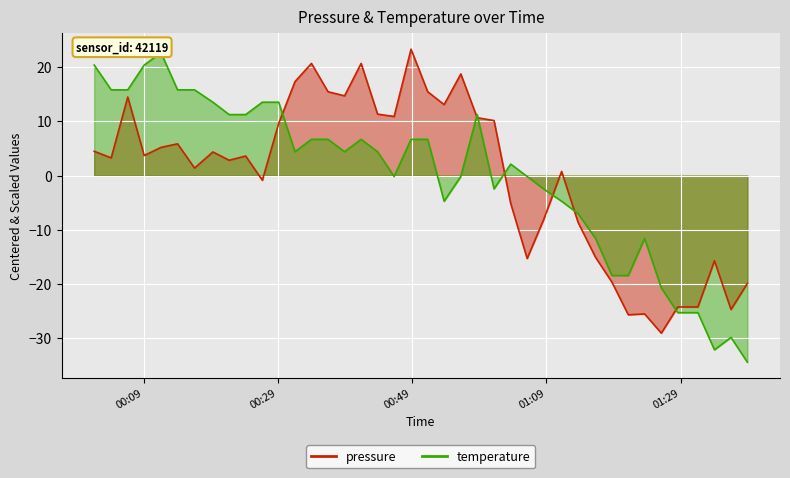

Rank the series by their average value, from lowest to highest.

temperature, pressure